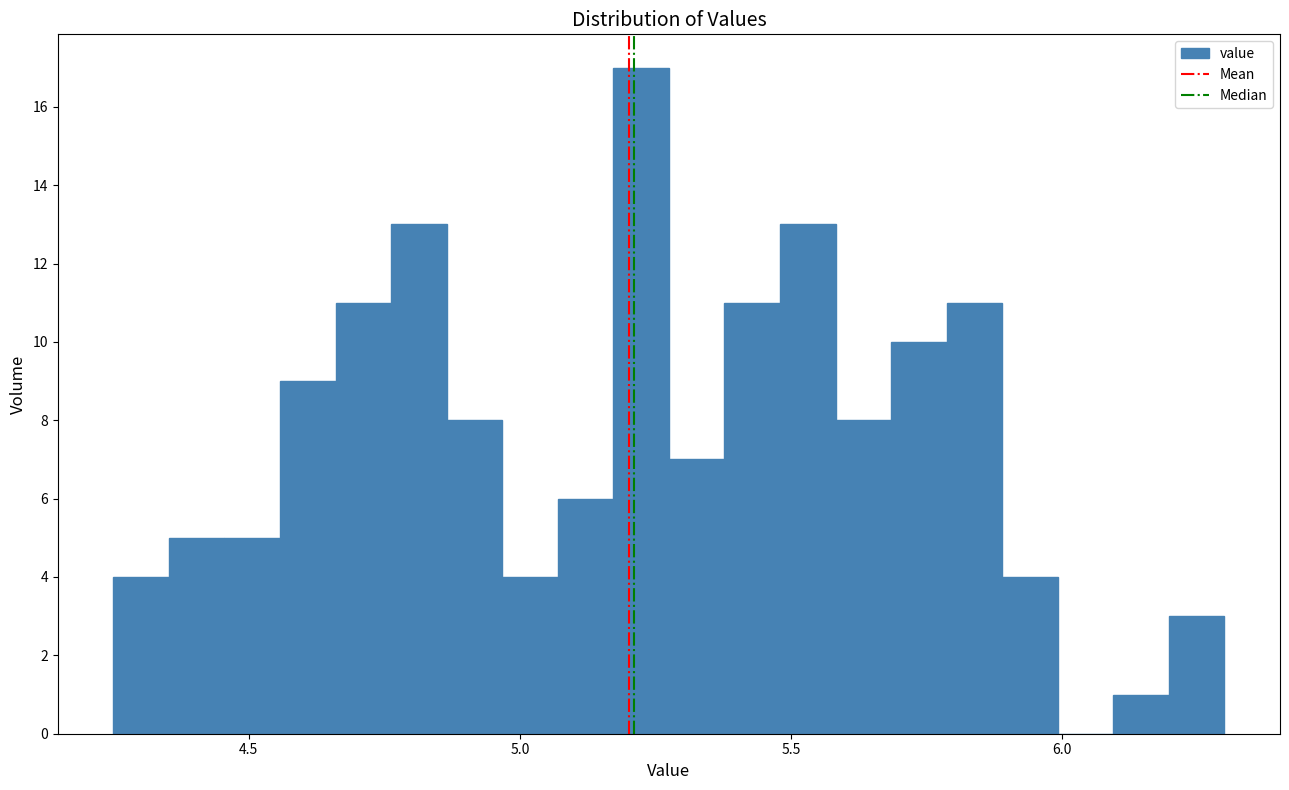

Read against the x-axis, roughly where is the centre of the tallest bar?

5.20